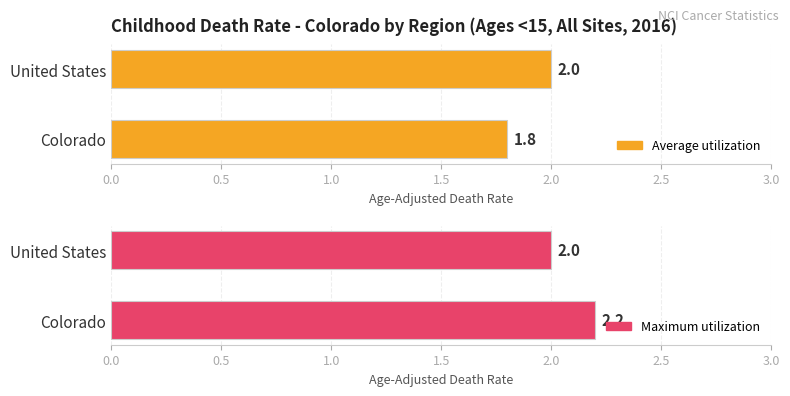

What are all the series names shown in the legend?

Average utilization, Maximum utilization